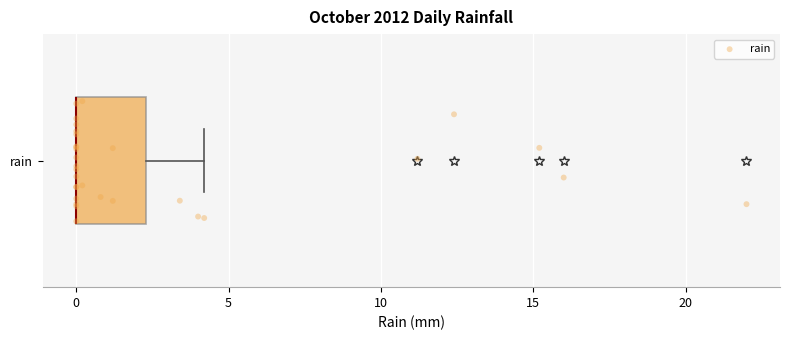

Read this box plot against the x-axis: the position of the median line, the range covered by the box, and the ends of both whiskers. The values are not printed on the chart, so give them approximately, as read against the axis.

median 0.0 (drawn on the box's left edge), box 0.0 to 2.5, whiskers 0.0 to 4.0